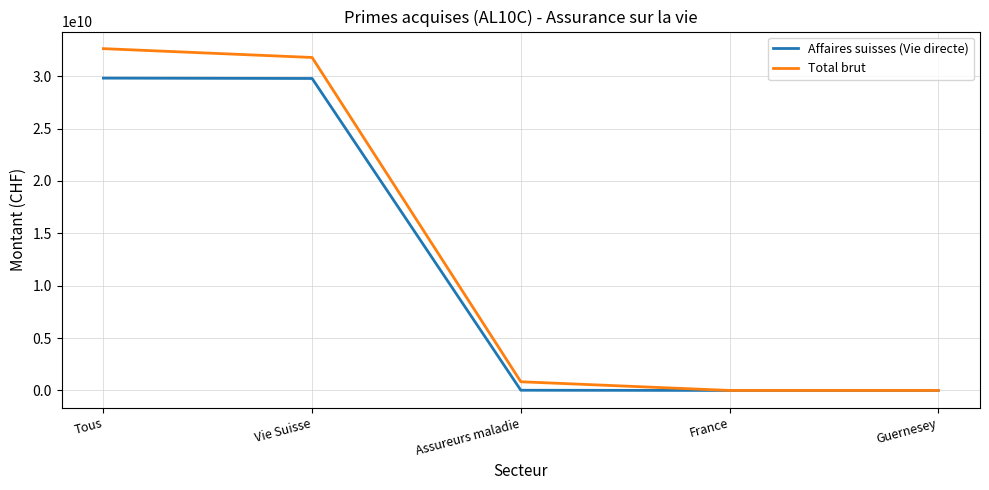

Which series has the widest spread of values?

Total brut